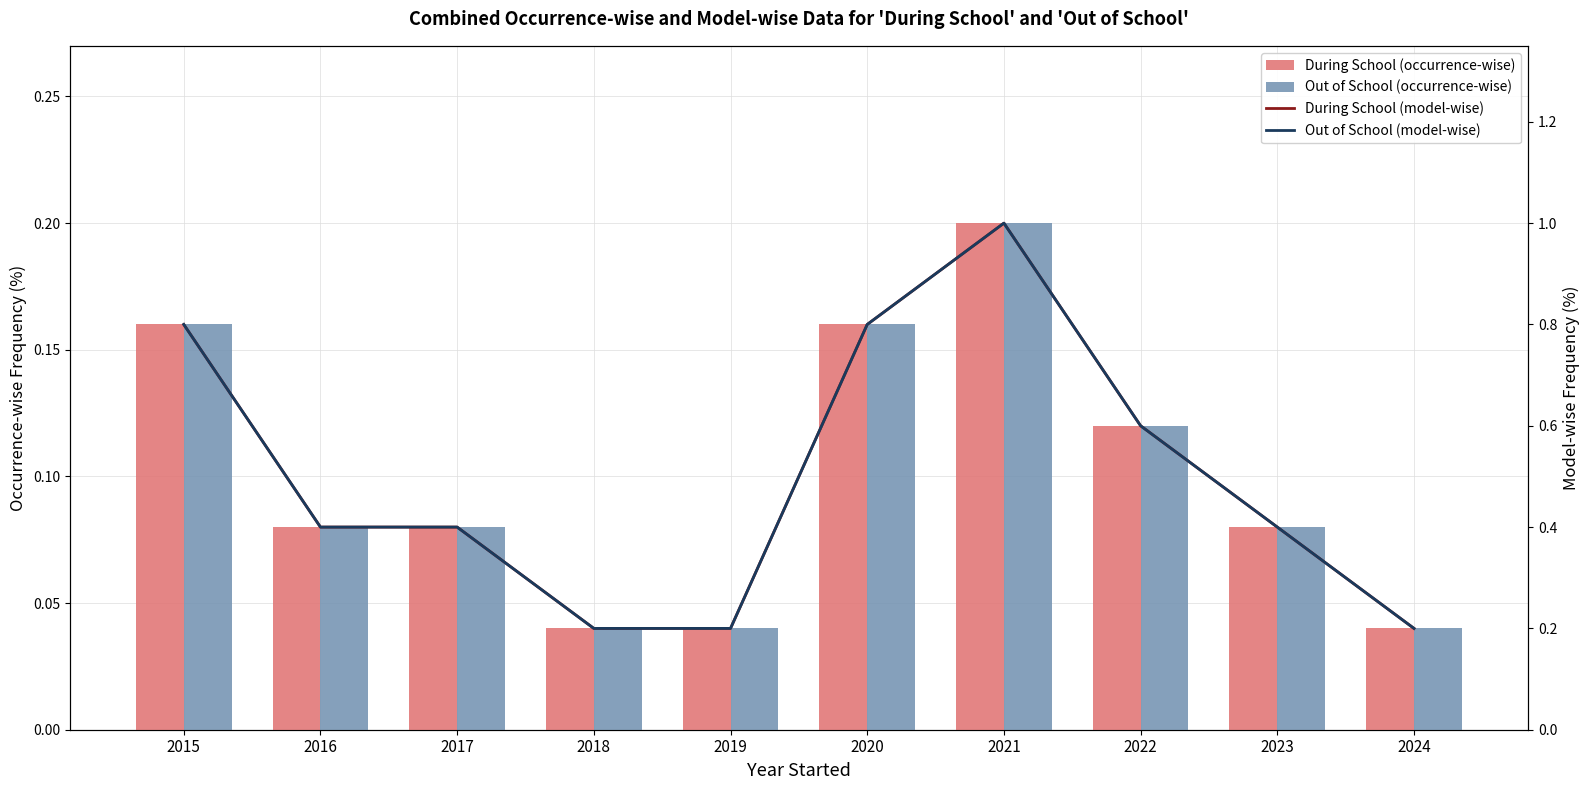

Reading right to left, transcribe all the data shown in this chart.

During School (occurrence-wise): 0.0	0.1	0.1	0.2	0.2	0.0	0.0	0.1	0.1	0.2
Out of School (occurrence-wise): 0.0	0.1	0.1	0.2	0.2	0.0	0.0	0.1	0.1	0.2
During School (model-wise): 0.2	0.4	0.6	1.0	0.8	0.2	0.2	0.4	0.4	0.8
Out of School (model-wise): 0.2	0.4	0.6	1.0	0.8	0.2	0.2	0.4	0.4	0.8